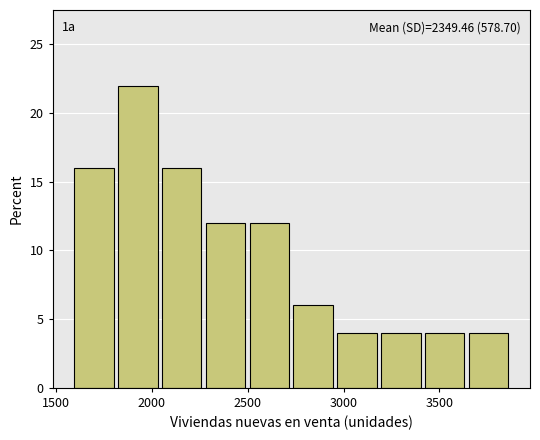

Which range on the x-axis has the tallest bar?

1800 to 2050